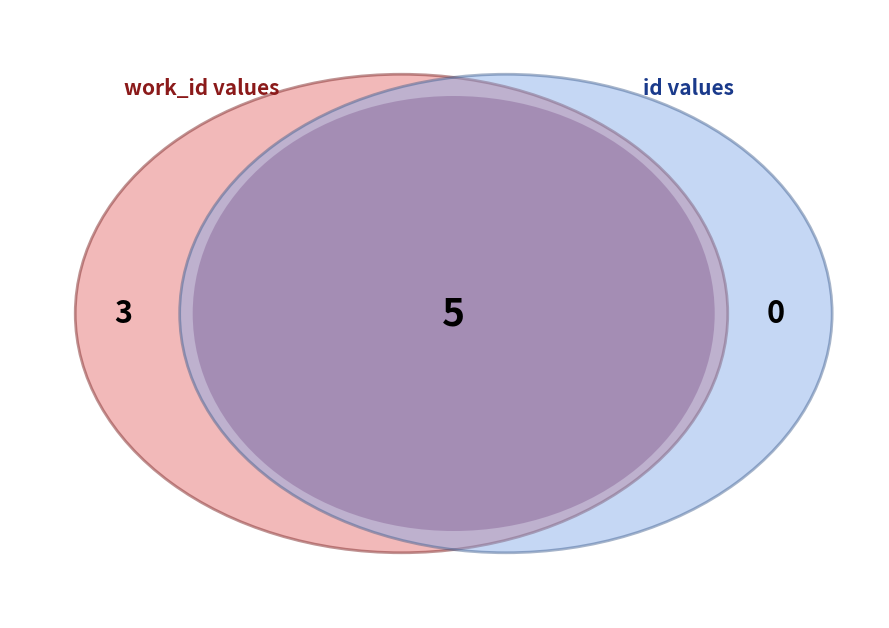

Which series has the largest range (max minus min)?

id